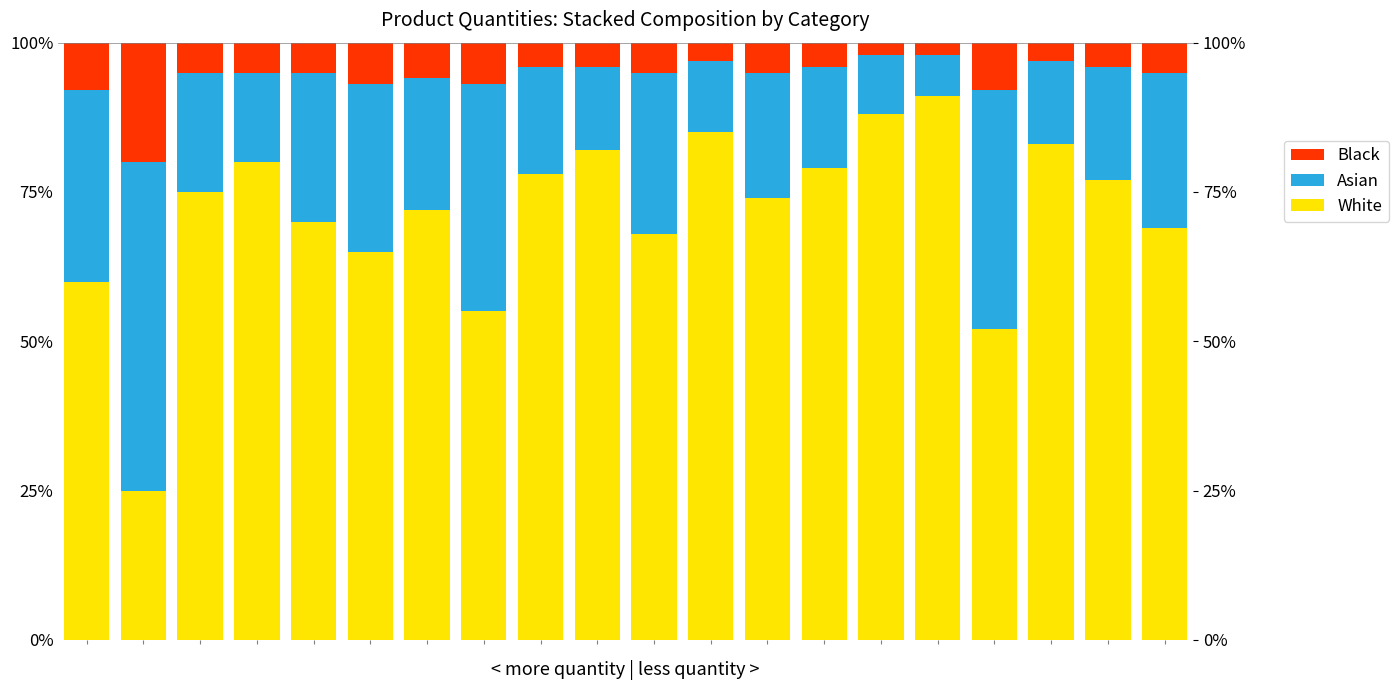

Reading right to left, extract all data points from this chart.

White: 69.0	77.0	83.0	52.0	91.0	88.0	79.0	74.0	85.0	68.0	82.0	78.0	55.0	72.0	65.0	70.0	80.0	75.0	25.0	60.0
Asian: 26.0	19.0	14.0	40.0	7.0	10.0	17.0	21.0	12.0	27.0	14.0	18.0	38.0	22.0	28.0	25.0	15.0	20.0	55.0	32.0
Black: 5.0	4.0	3.0	8.0	2.0	2.0	4.0	5.0	3.0	5.0	4.0	4.0	7.0	6.0	7.0	5.0	5.0	5.0	20.0	8.0